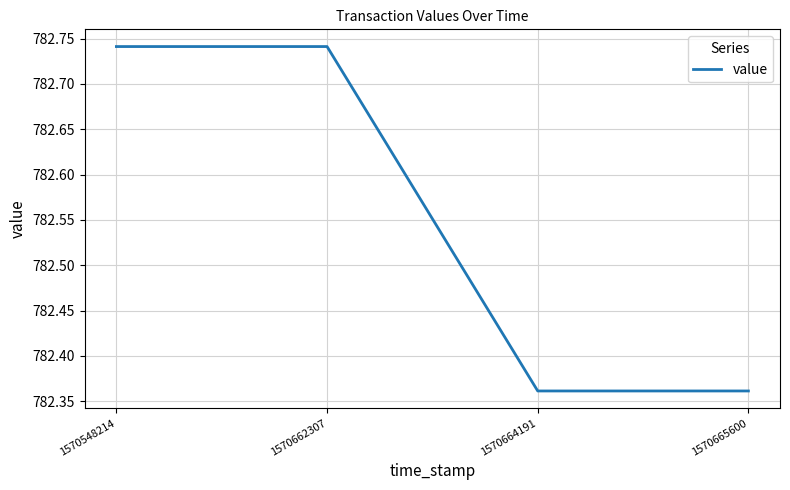

Between 1570662307 and 1570665600, which is larger?

1570662307